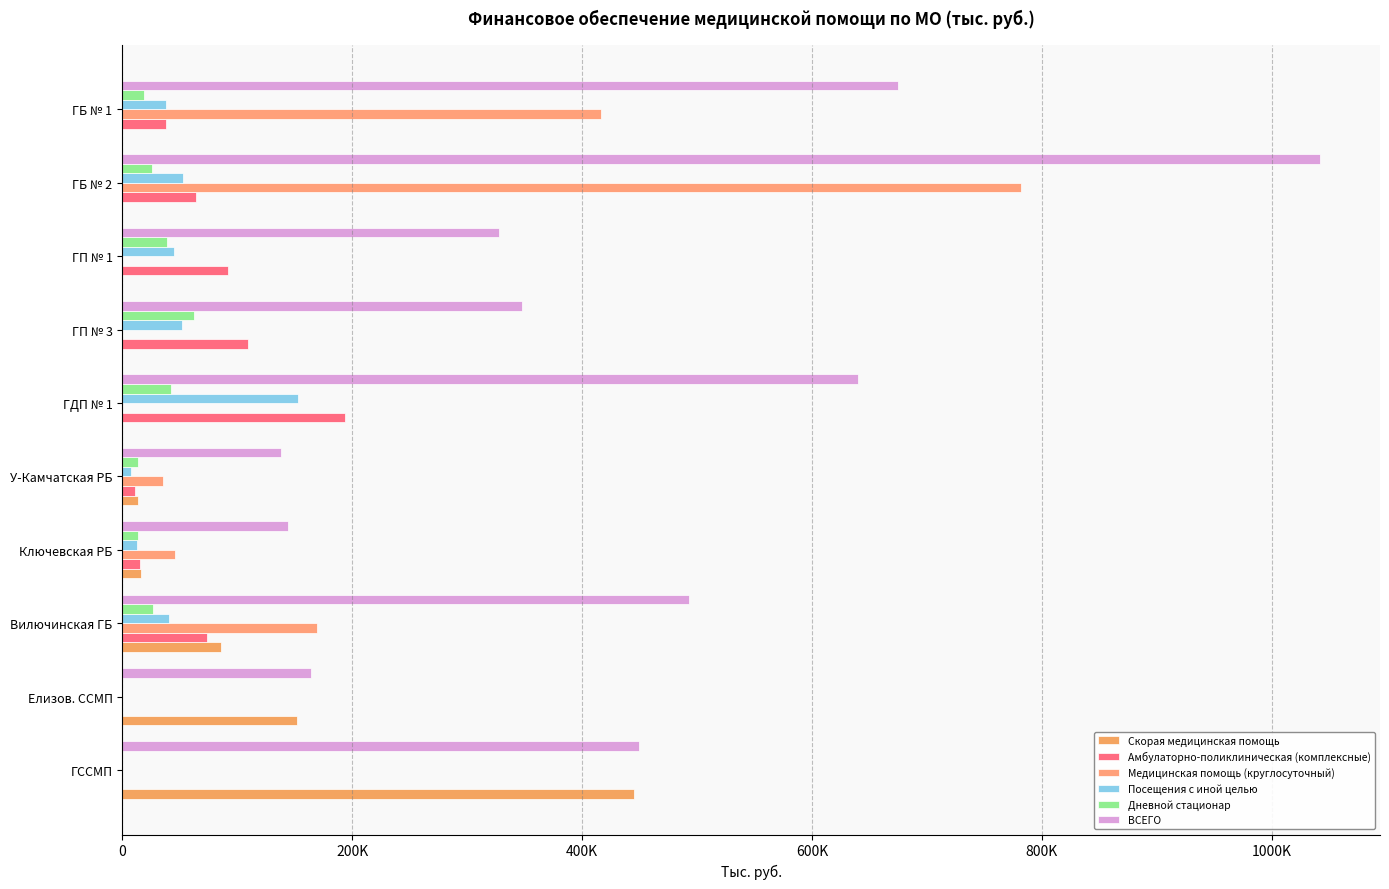

What are all the series names shown in the legend?

Скорая медицинская помощь, Амбулаторно-поликлиническая (комплексные), Медицинская помощь (круглосуточный), Посещения с иной целью, Дневной стационар, ВСЕГО